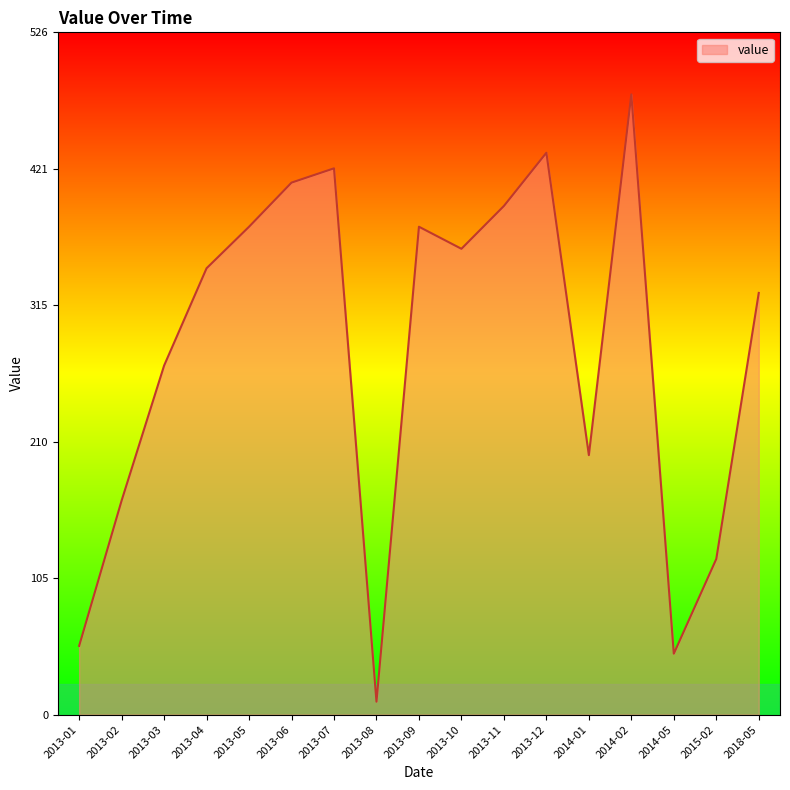

What is the difference between the second highest and second lowest values?

386